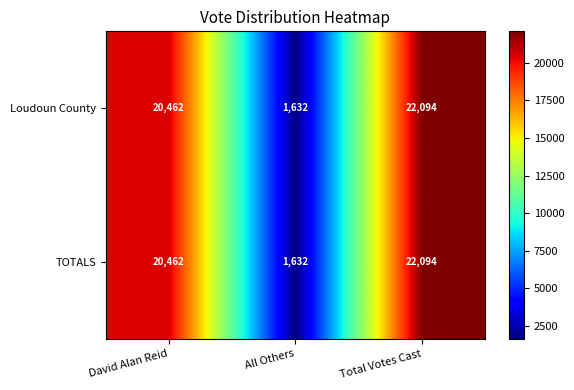

Is the value of Loudoun County at David Alan Reid greater than the value of TOTALS at Total Votes Cast?

No